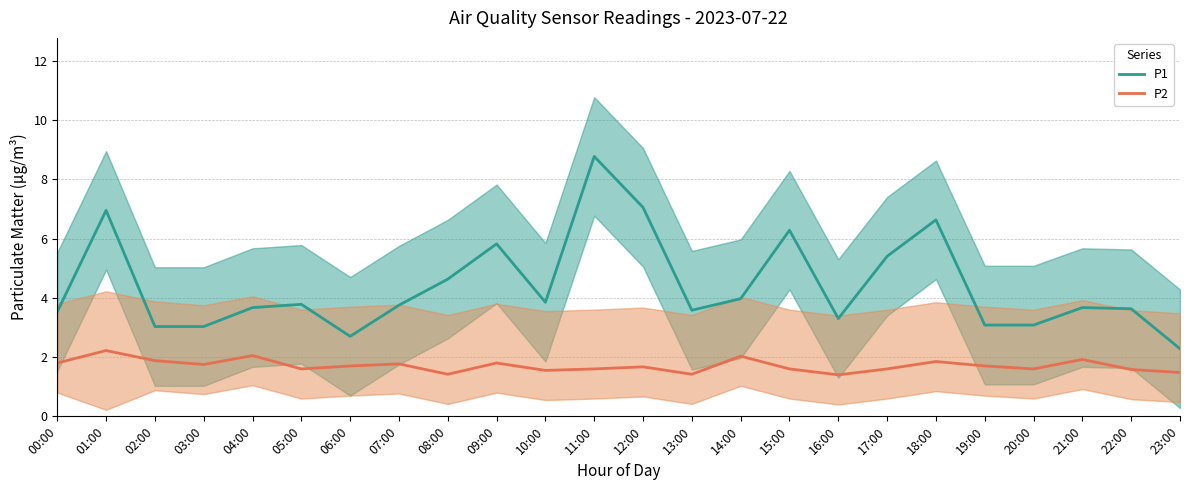

Where is the first local minimum for P2?

03:00